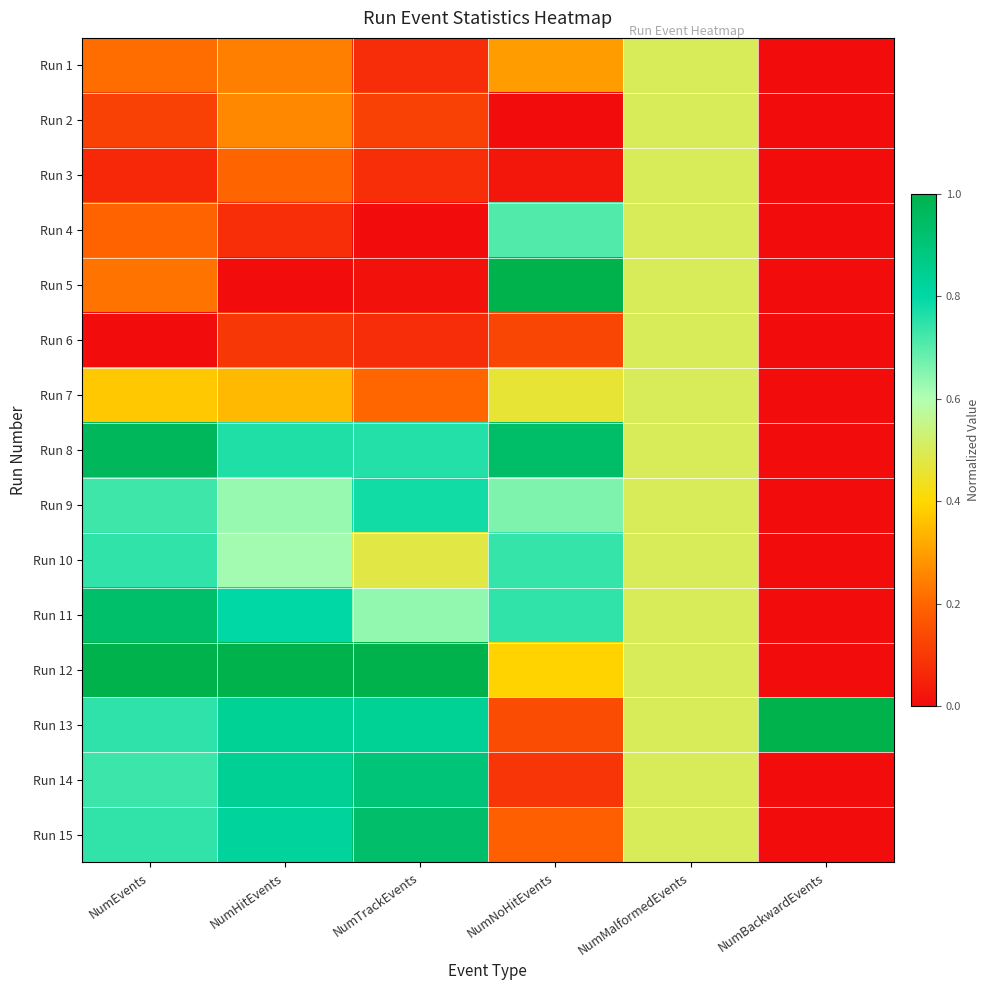

What is the difference between the highest and lowest values at NumEvents?

1.0